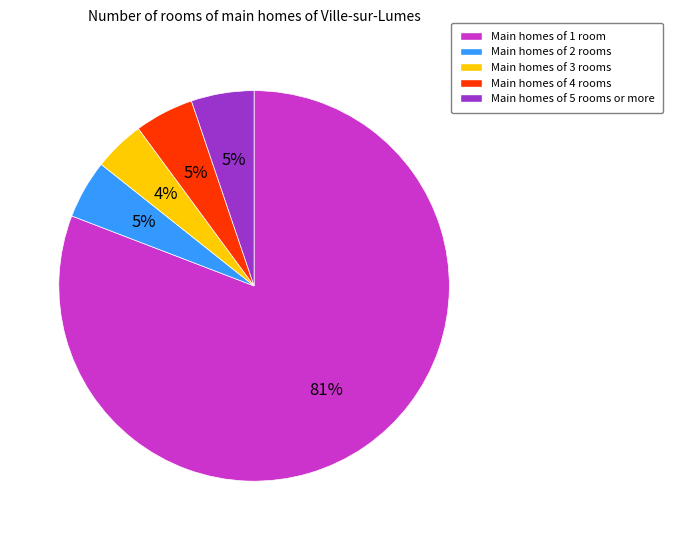

What is the majority slice?

Main homes of 1 room